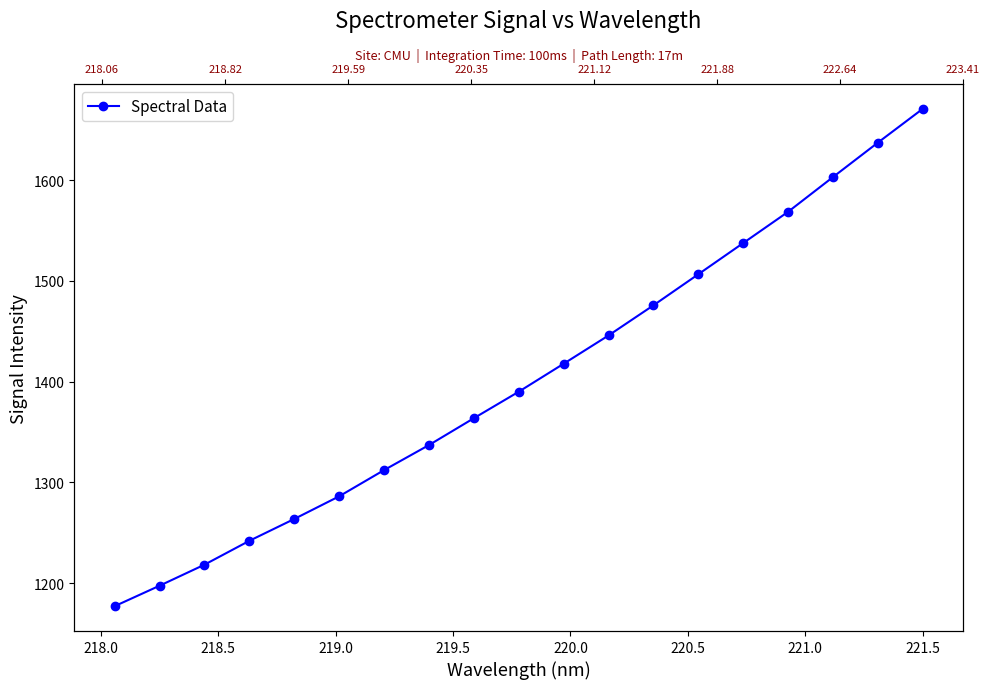

What is the difference between the maximum and second lowest values?

473.1